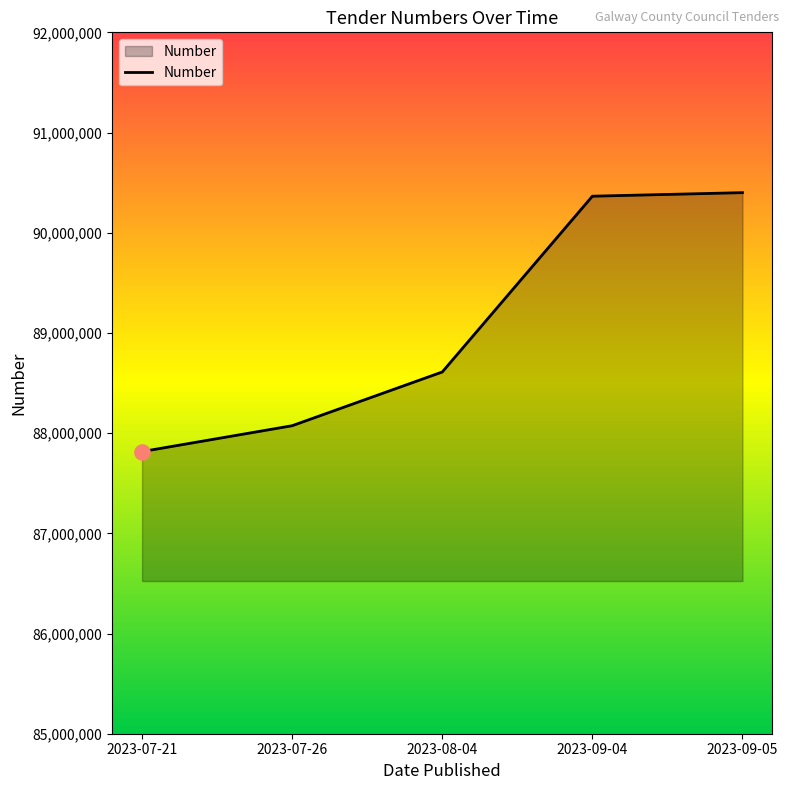

Between 2023-09-05 and 2023-07-26, which is larger?

2023-09-05